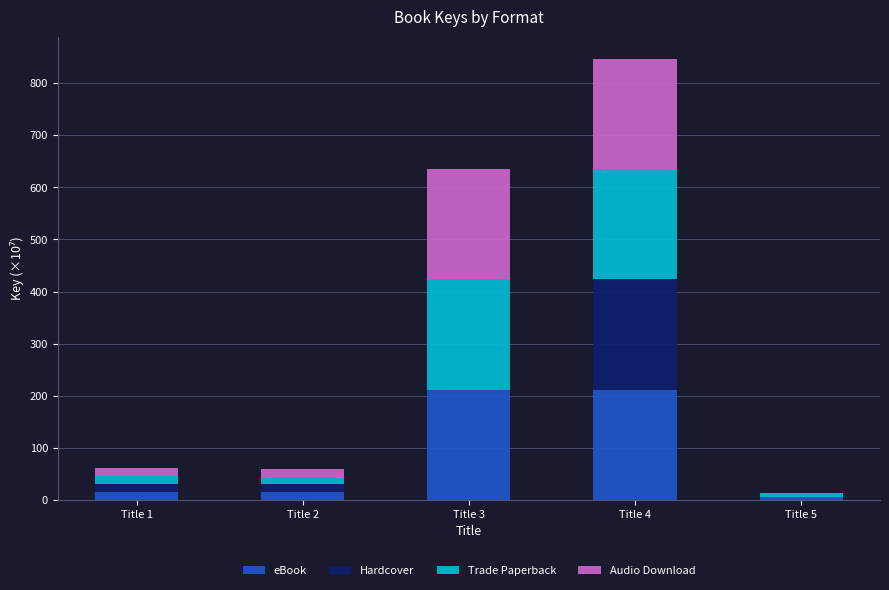

Are the bars grouped side by side (vs. stacked)?

No